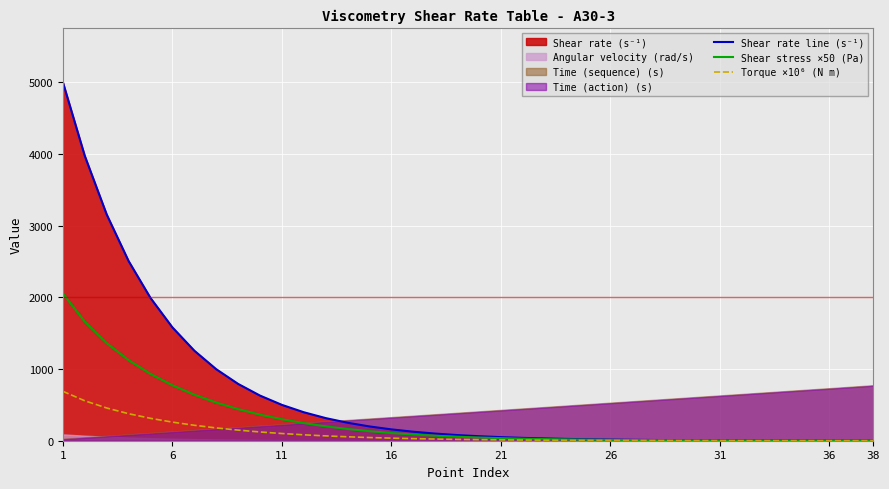

What is the lowest value of the Shear stress ×50 (Pa) series?

0.8